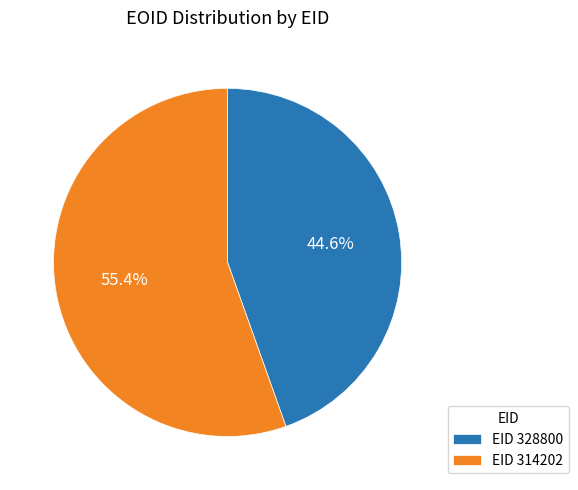

Rank the categories by value from highest to lowest.

EID 314202, EID 328800